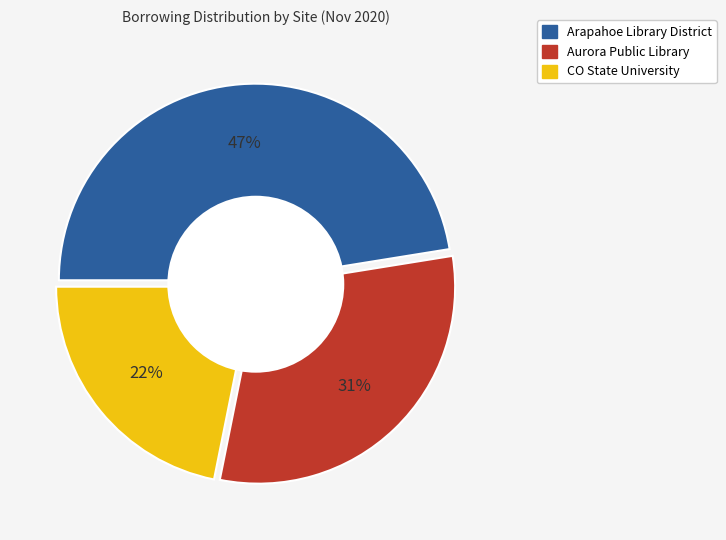

To the nearest percent, what is the average slice percentage?

33%